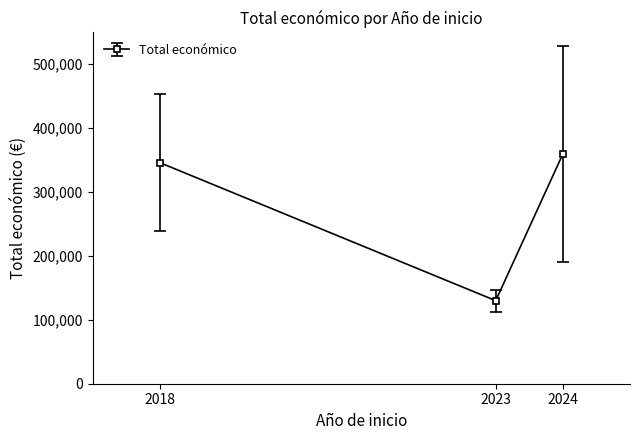

Read the value at 2023, to the nearest 10.

130000